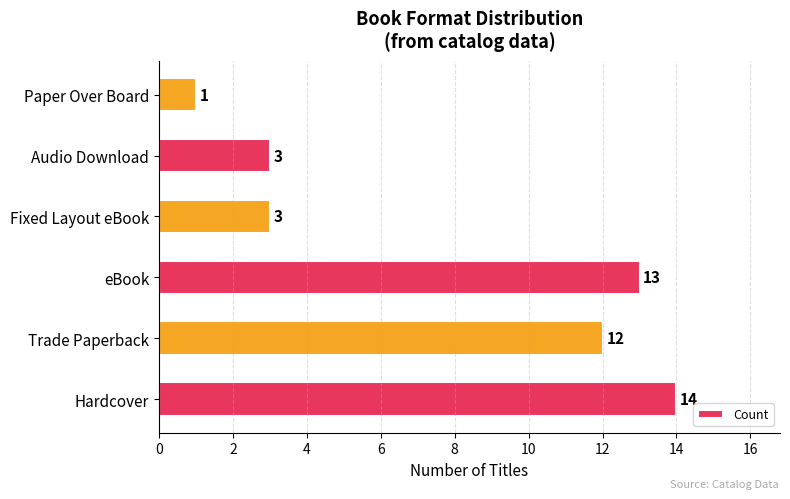

What is the smallest value displayed?

1